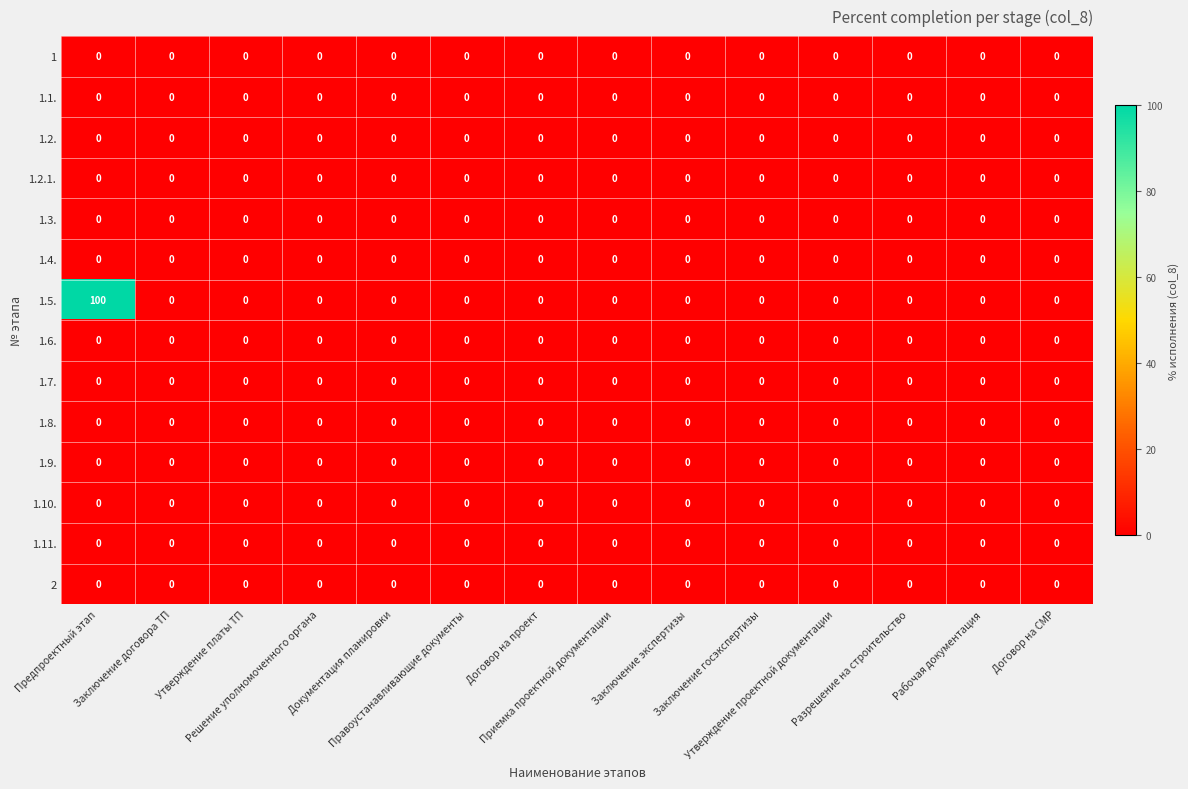

How many categories are shown in the chart?

14